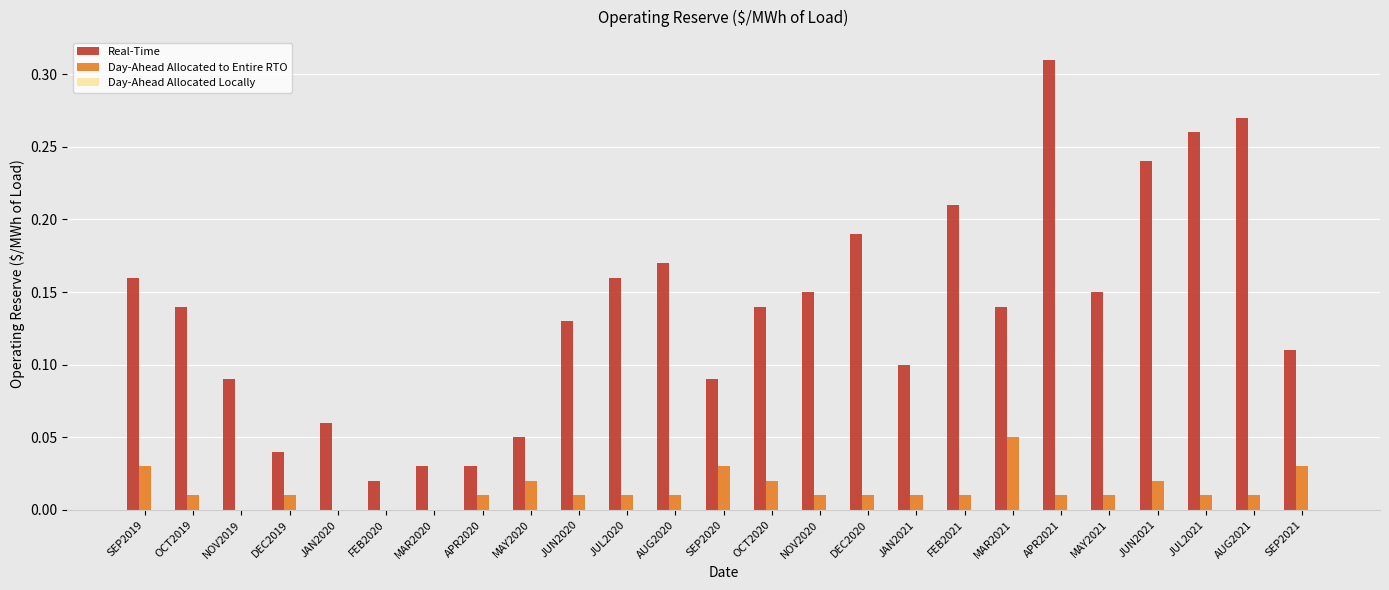

Between OCT2019 and FEB2021, which series saw the biggest shift?

Real-Time